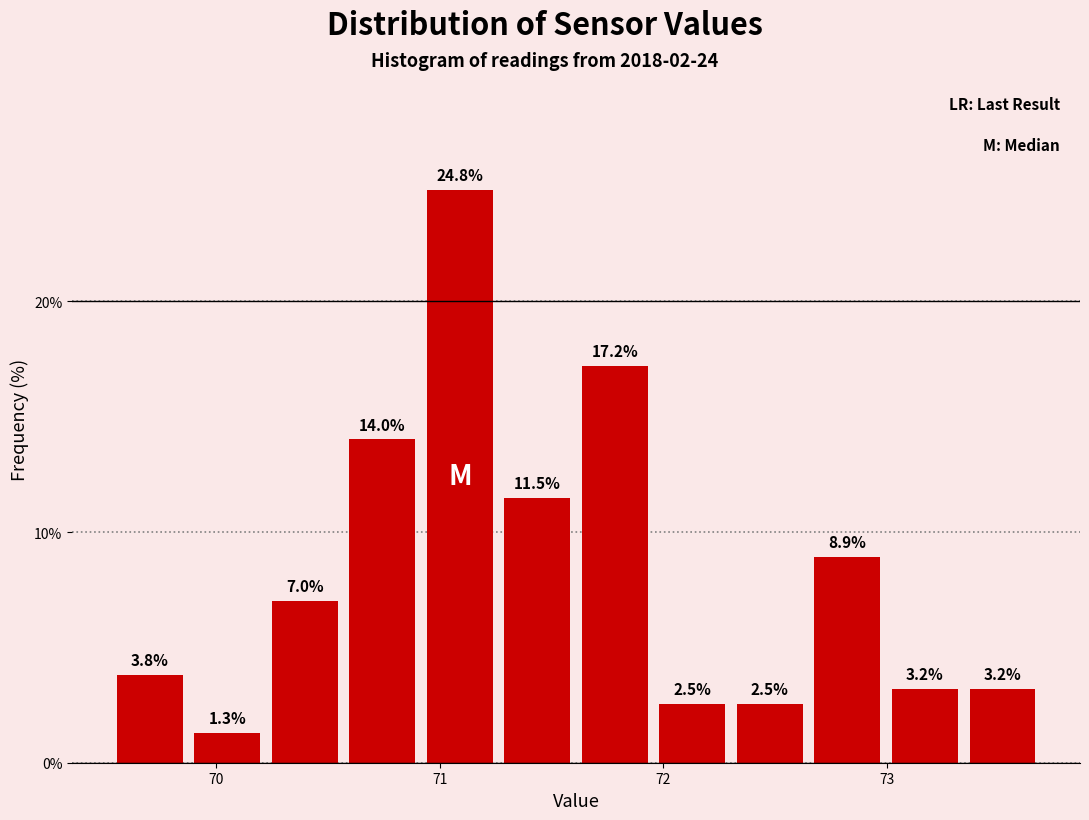

Around what value on the x-axis is the tallest bar? Give the approximate position of its centre, as read against the axis.

71.1